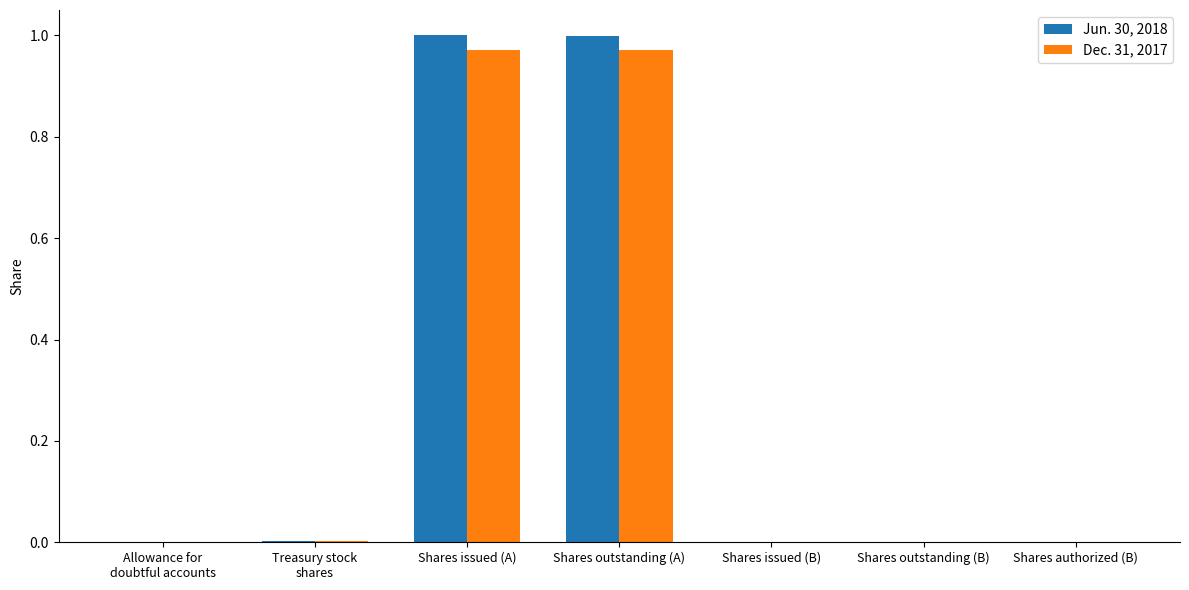

The Jun. 30, 2018 series shows 0.0 at Shares authorized (B). True or false?

True